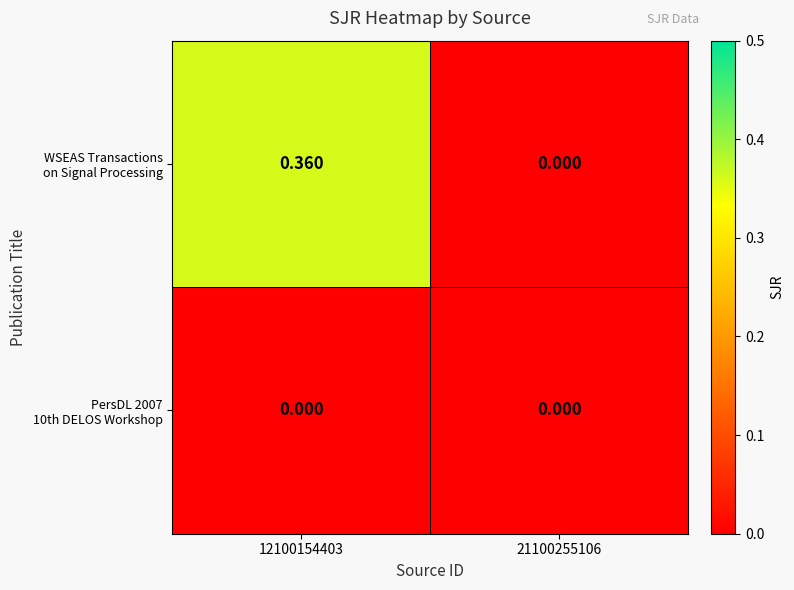

How many series are shown in this chart?

2